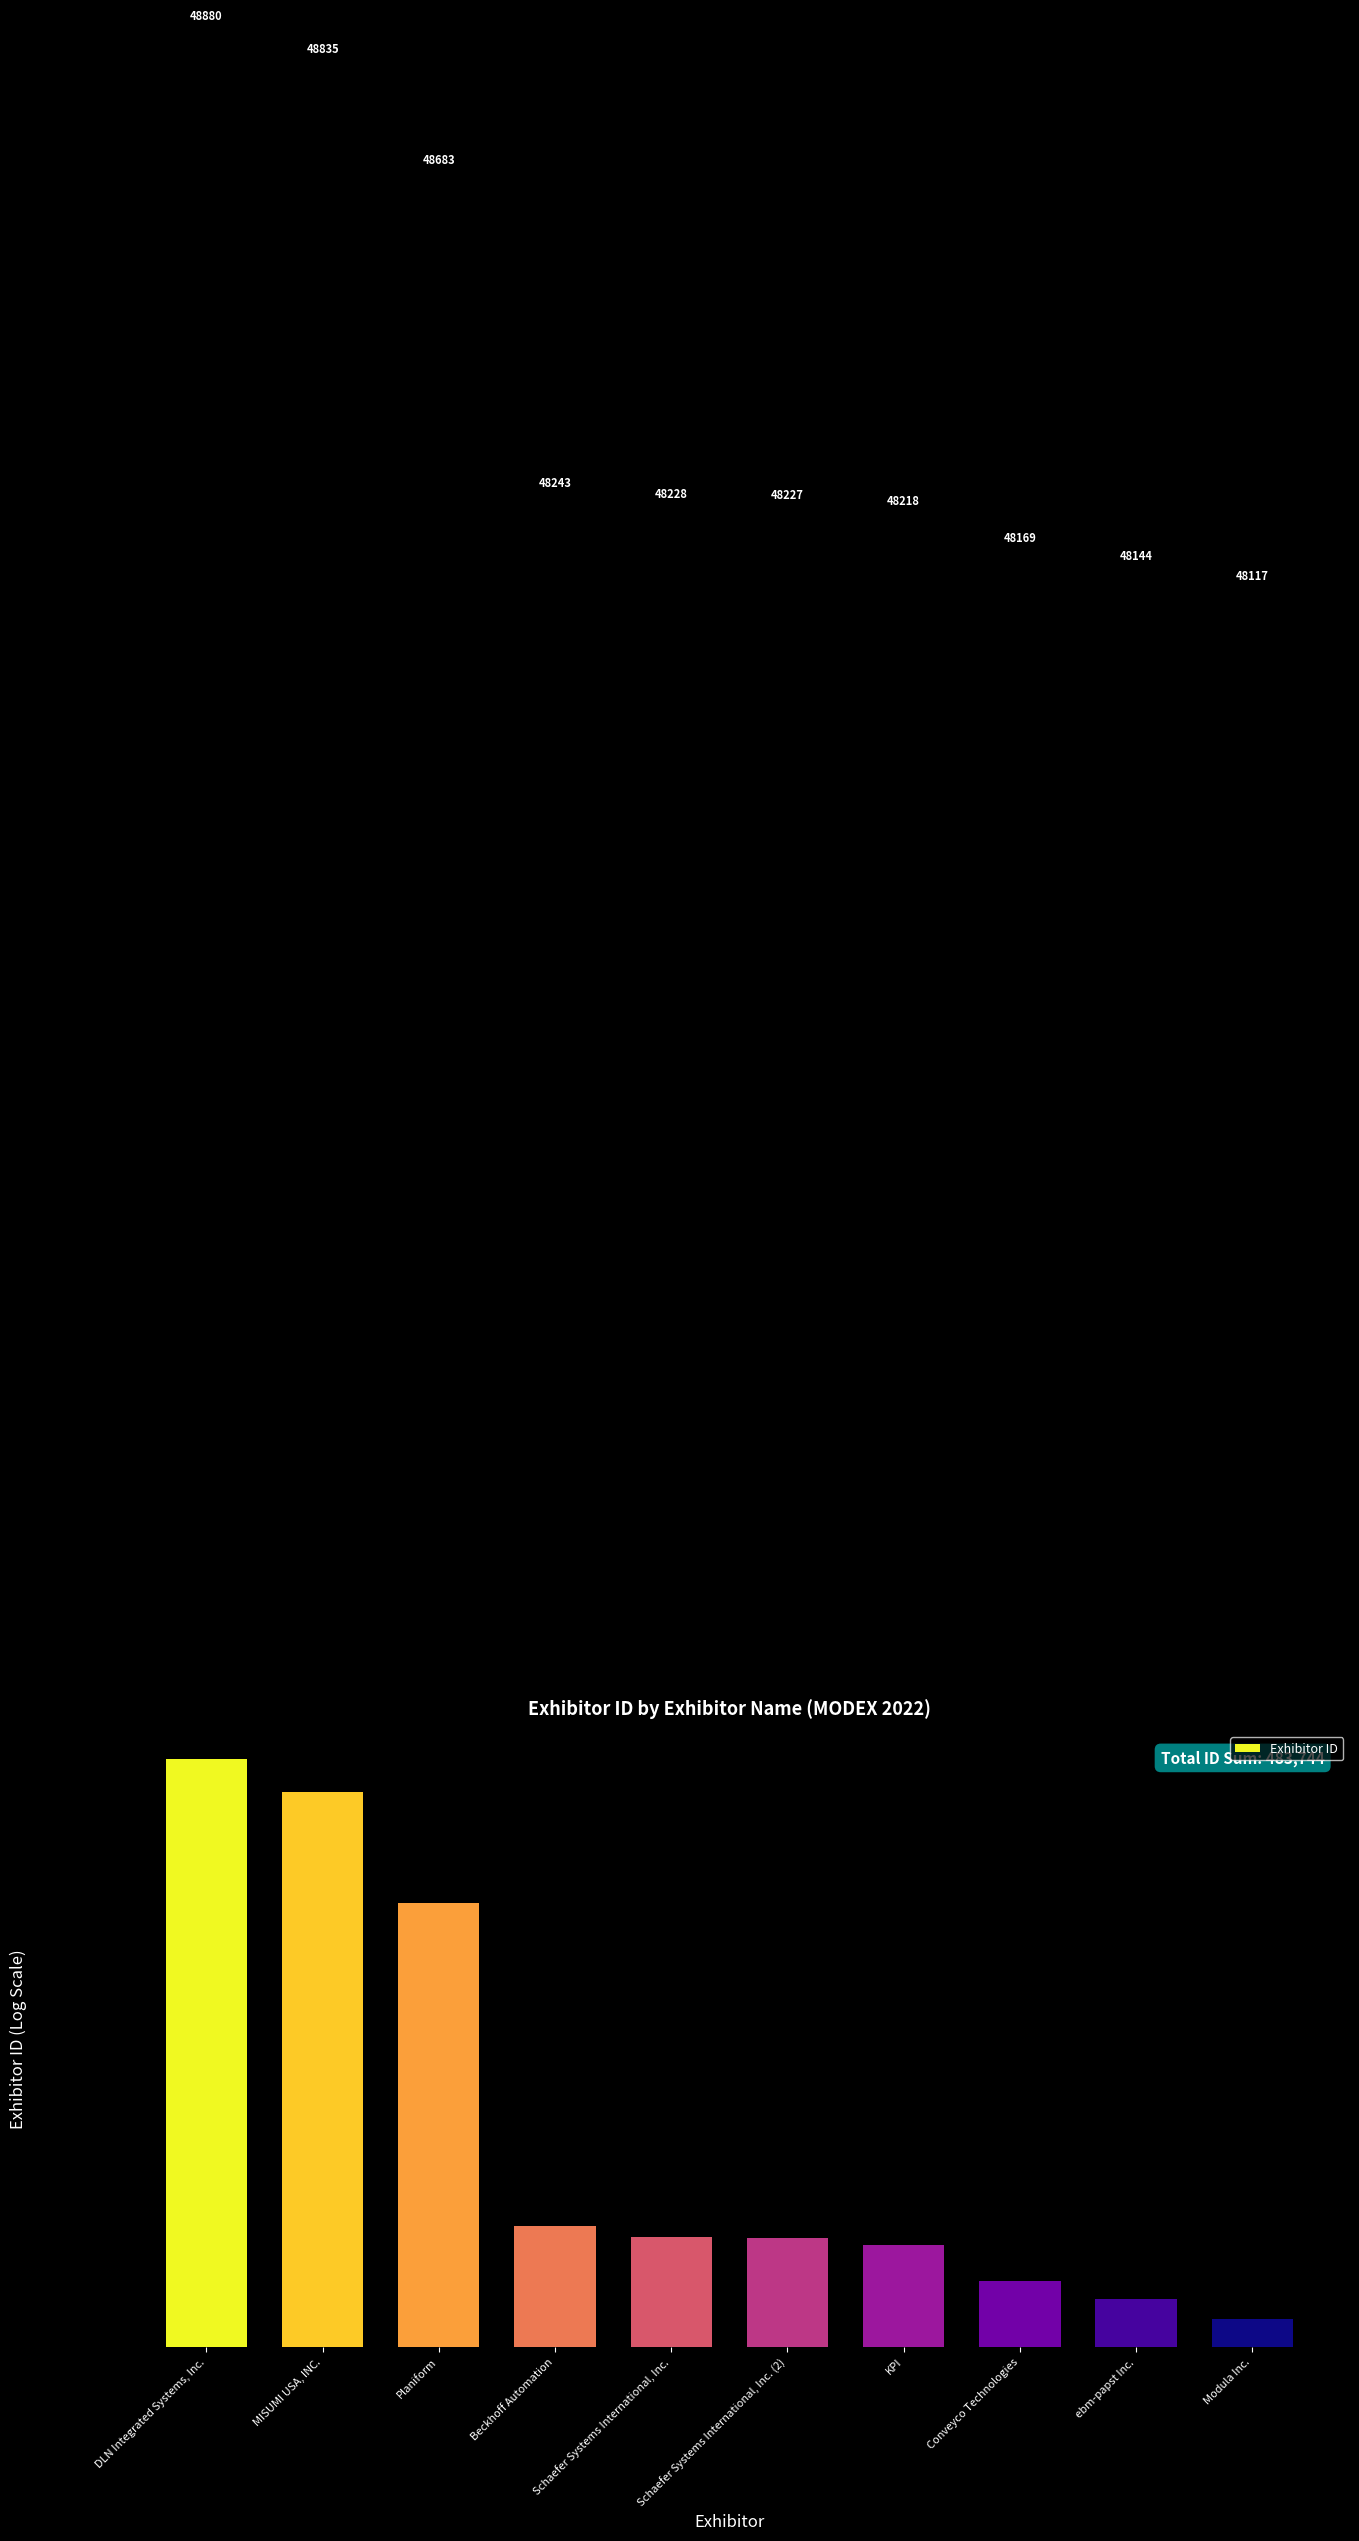

What is the sum of all values?

483744